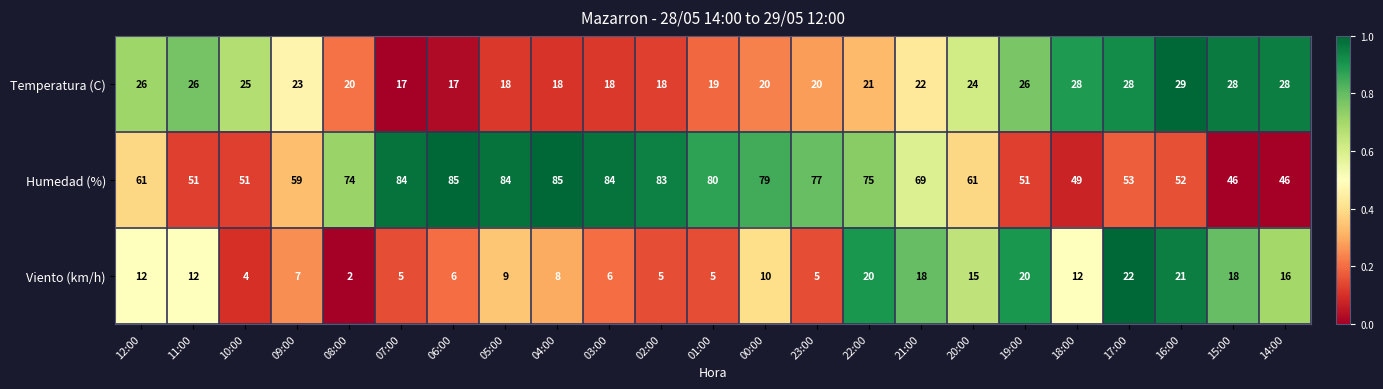

Where is Temperatura (C) nearest to the value 23?

09:00